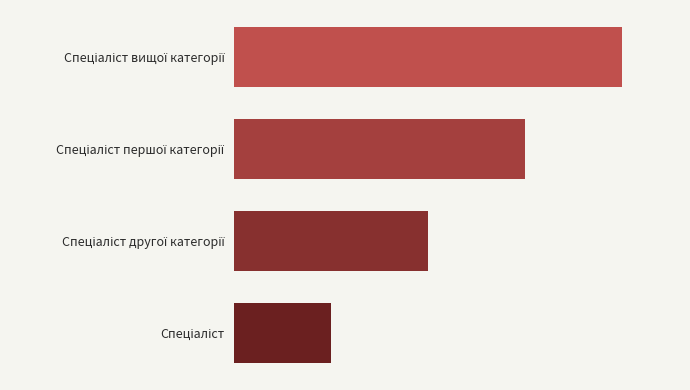

Count the number of data series in this chart.

1